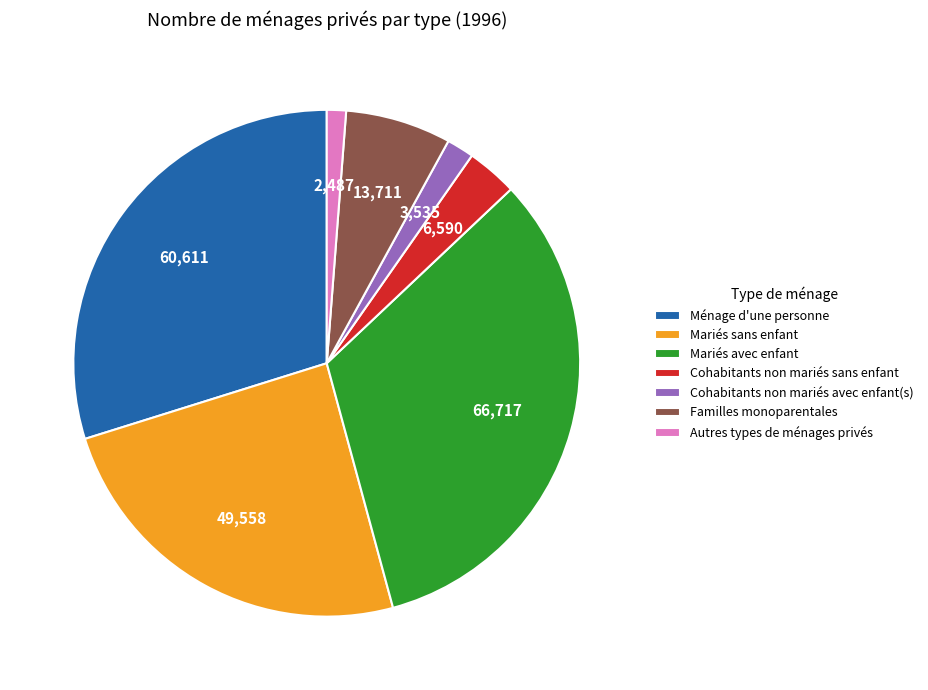

The Familles monoparentales slice represents 1% of the pie. True or false?

False